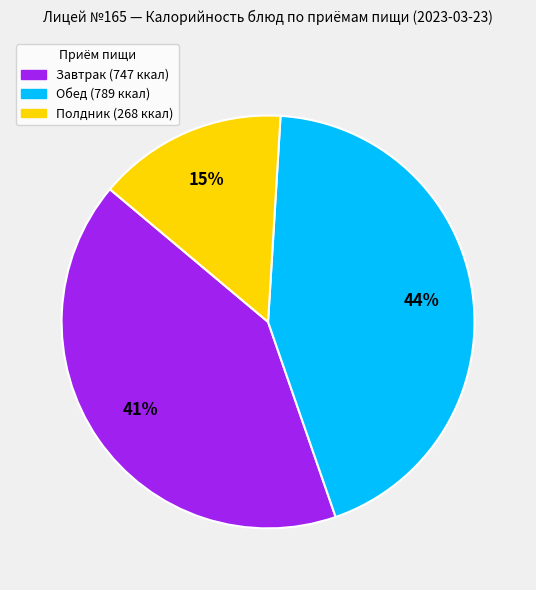

Is there any slice that represents more than half of the pie?

No